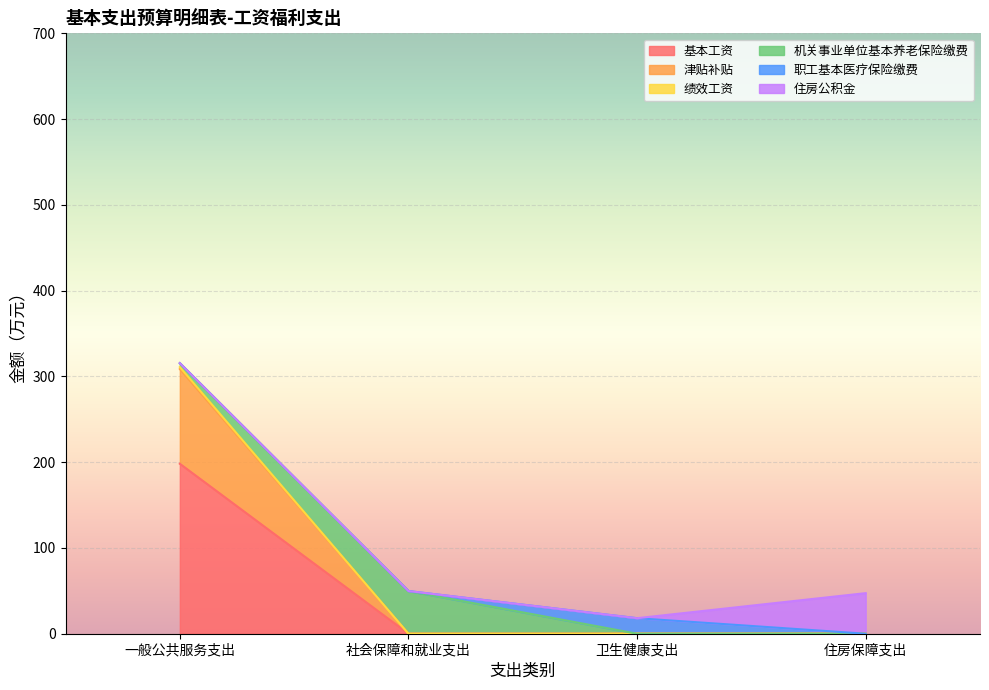

What position from the left is 一般公共服务支出?

1